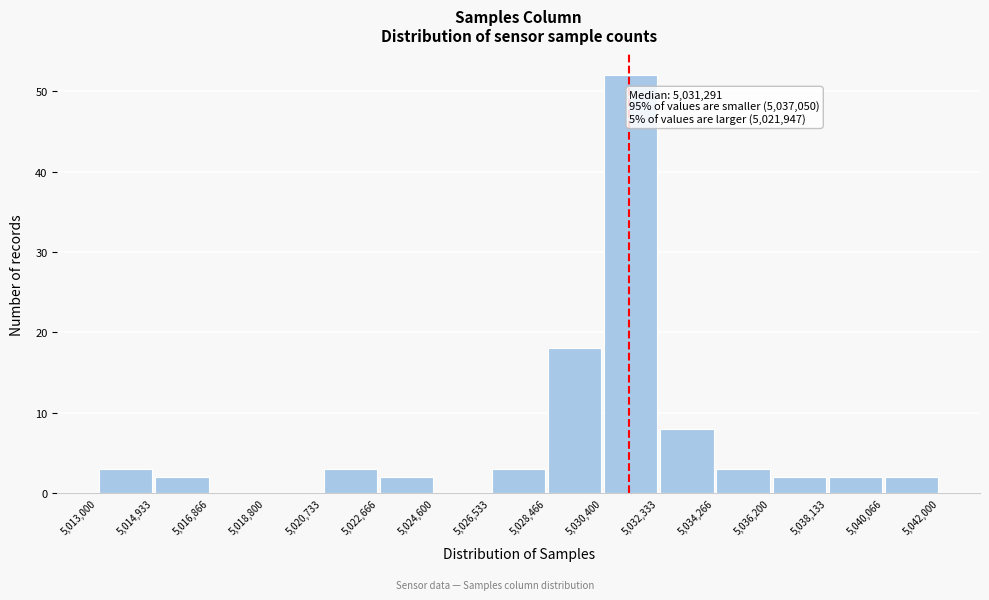

Over which range of the x-axis is the bar tallest?

5,030,400 to 5,032,333